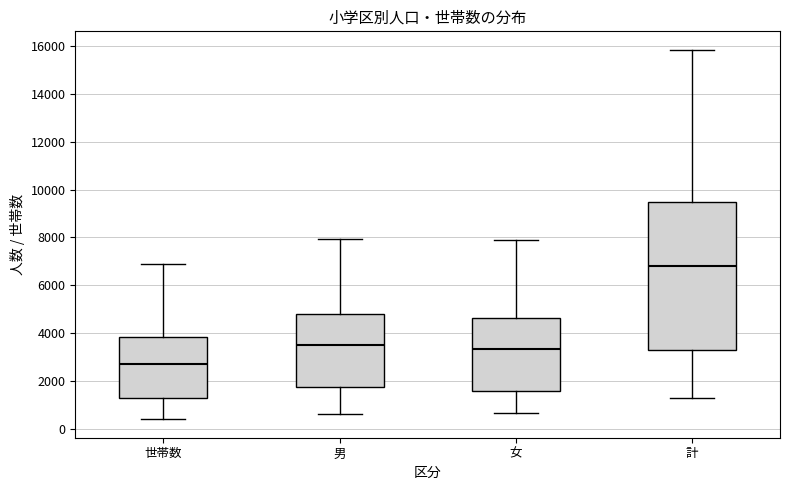

Which box has the highest median line?

計